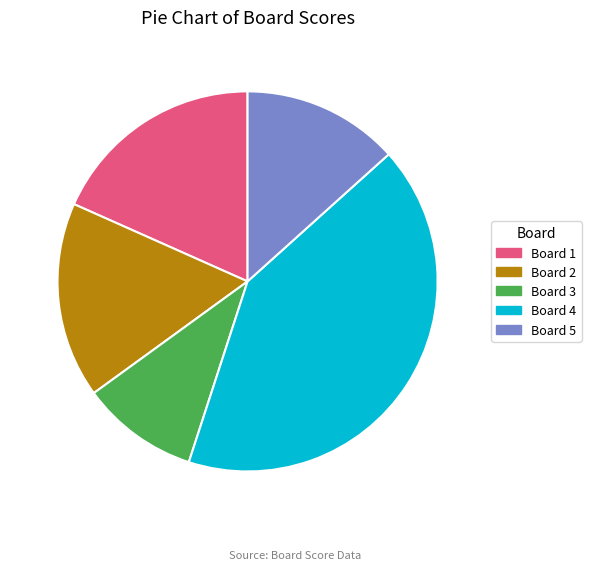

Which category has the smallest portion of the pie?

Board 3